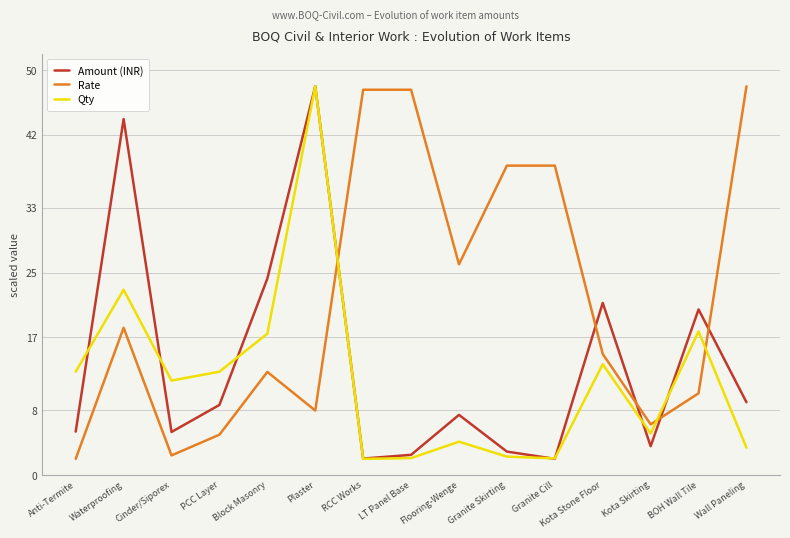

Which series has the largest total across all categories?

Rate